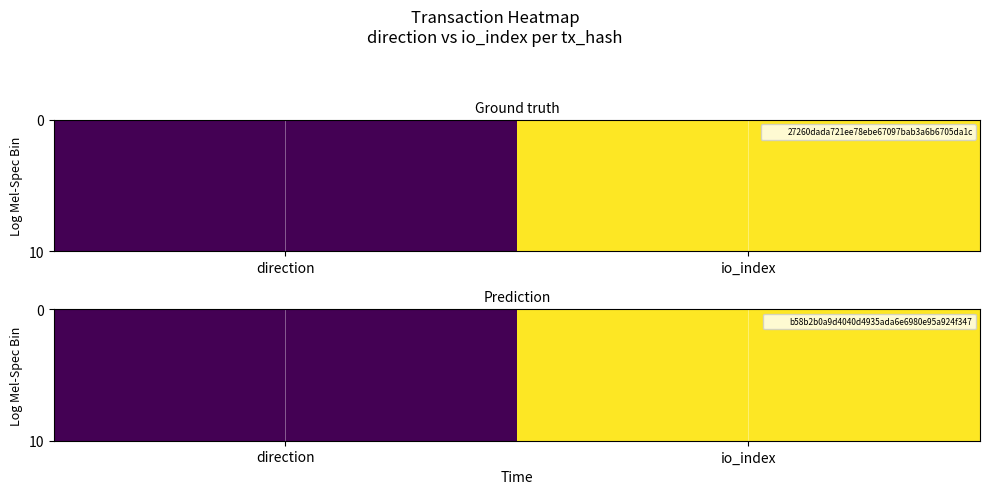

At how many categories does at least one series exceed 3?

1